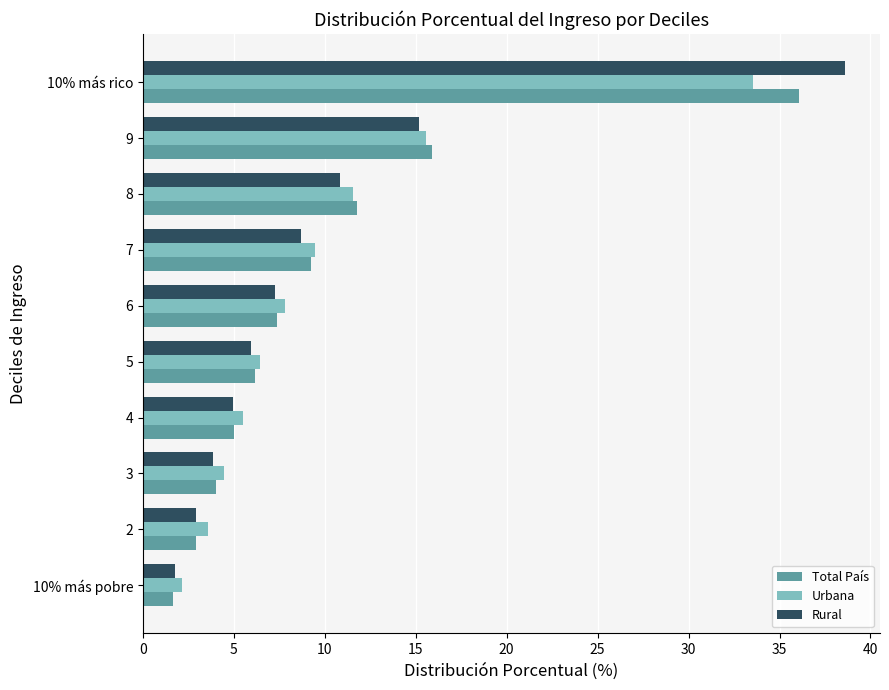

Which series has the widest spread of values?

Rural